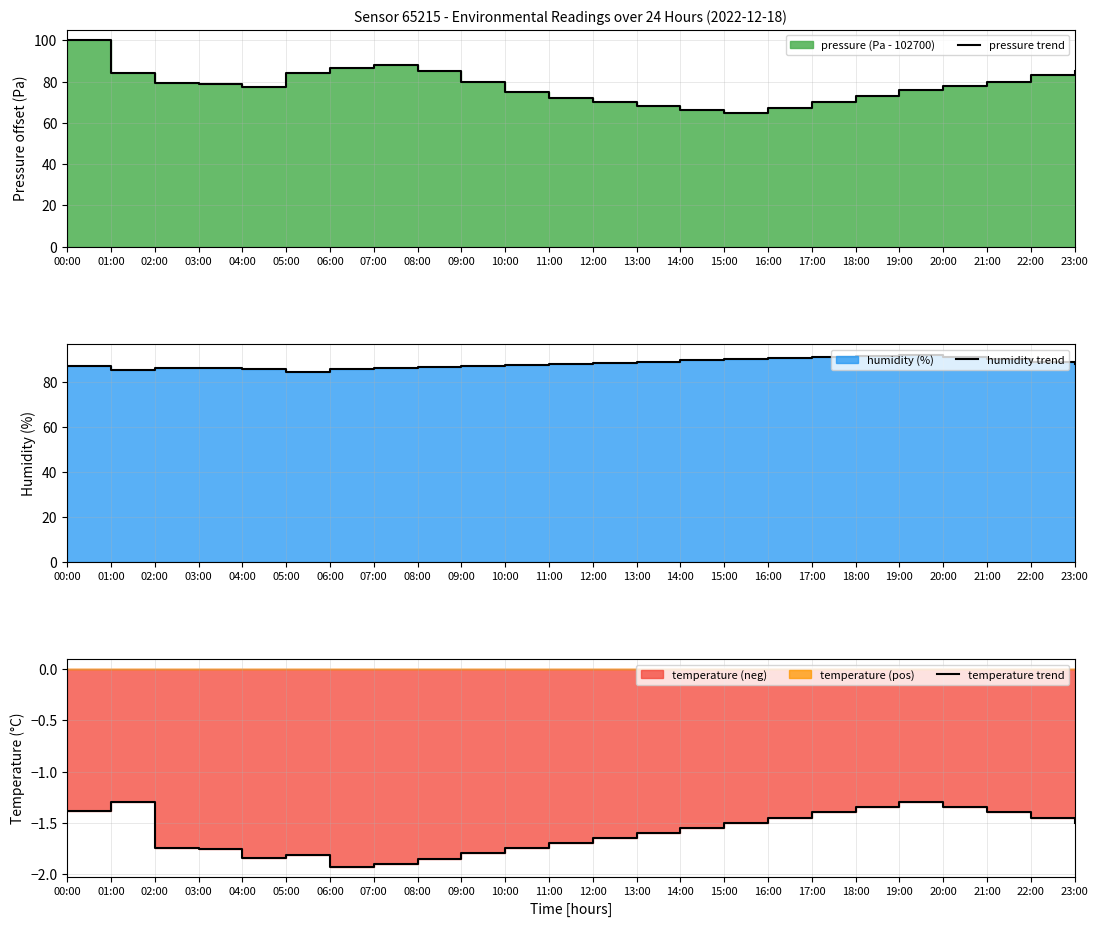

What is the maximum value for humidity trend?

92.0